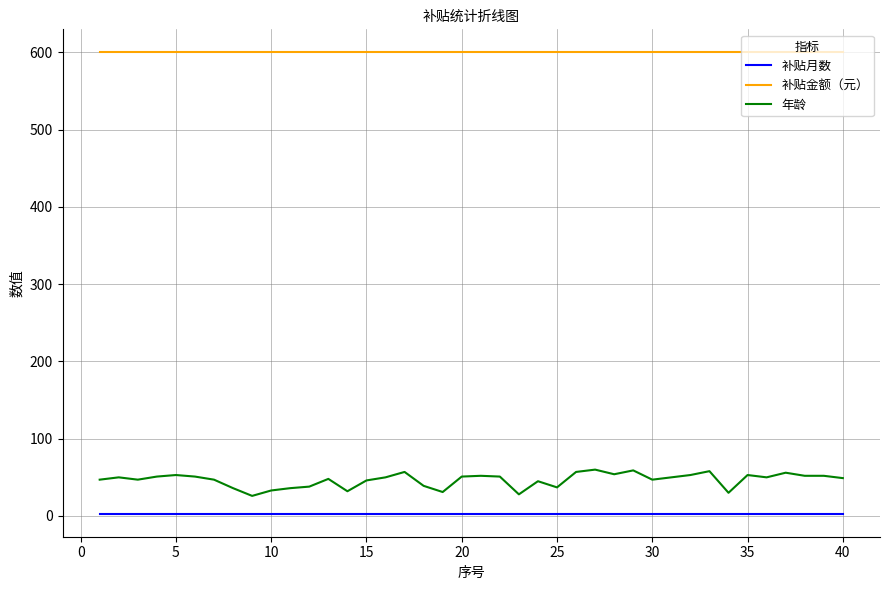

List the series in order of their peak value, highest first.

补贴金额（元）, 年龄, 补贴月数